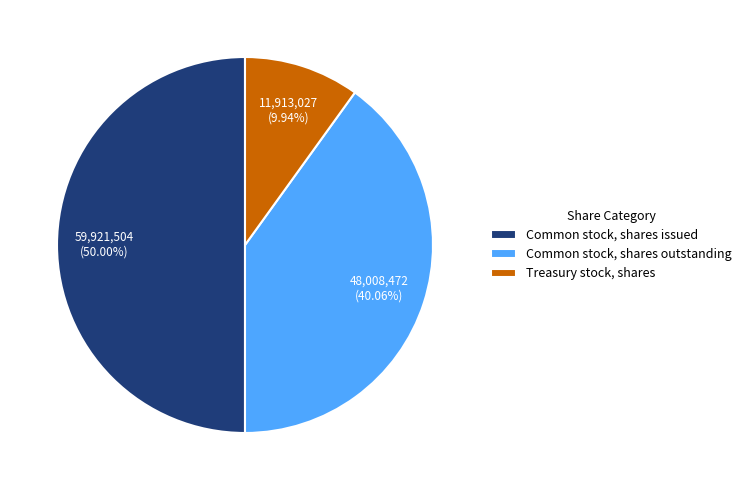

Is it true that Common stock, shares issued is 39% of the pie?

False